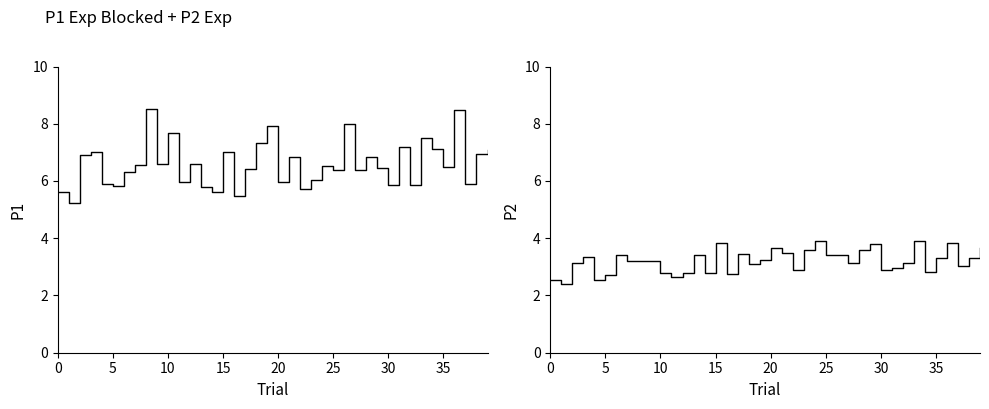

What is the average value of the P2 series?

3.2